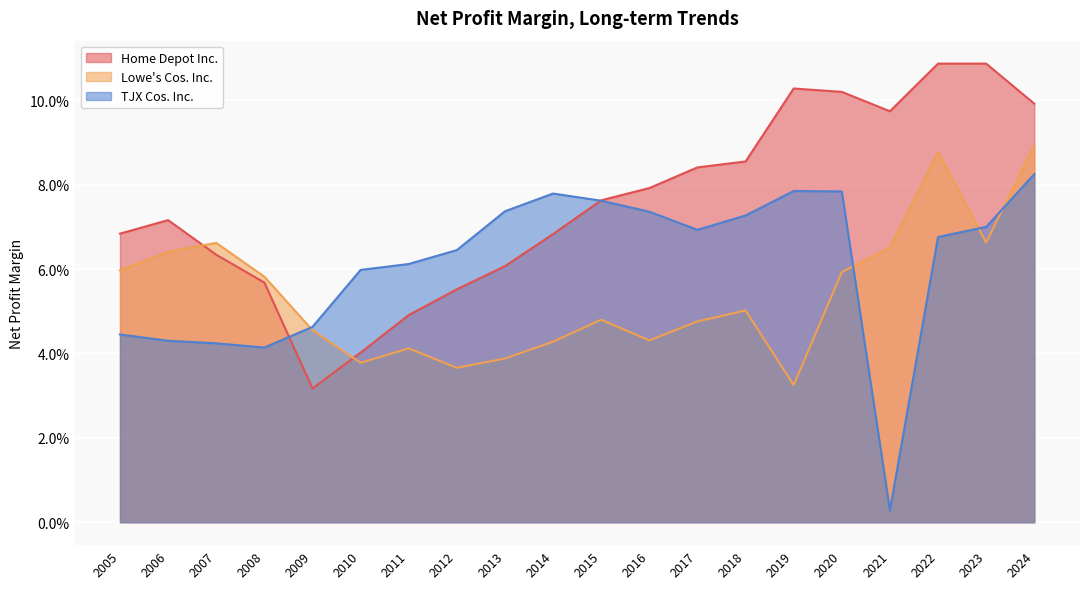

Which series changed the most between 2023 and 2018?

Home Depot Inc.